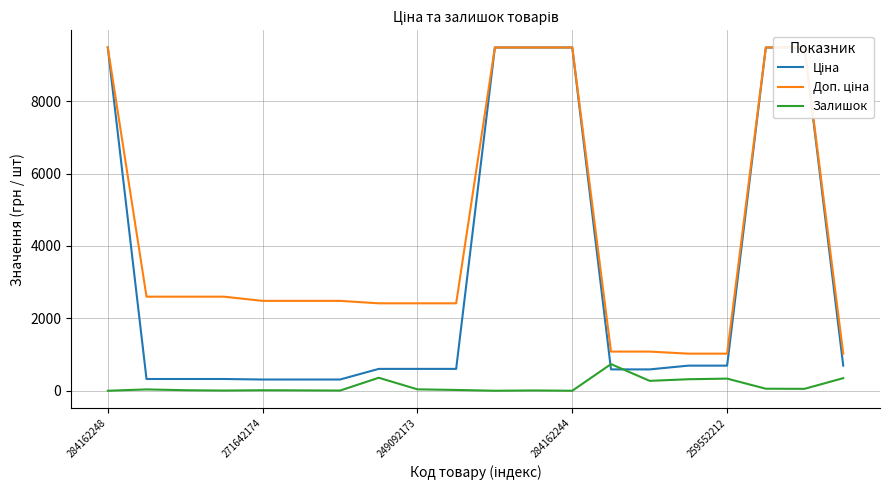

Count the number of data series in this chart.

3